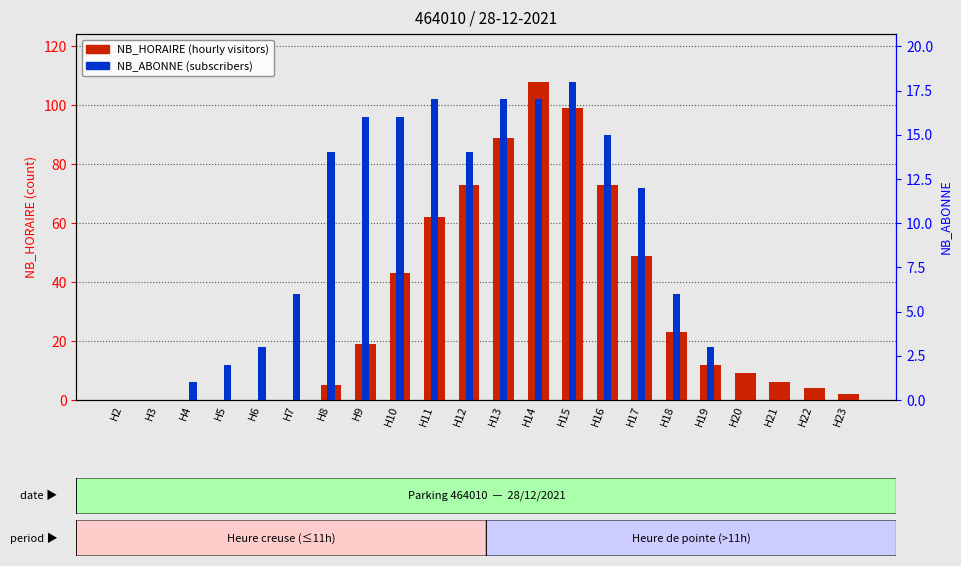

How many distinct data groups are displayed?

2